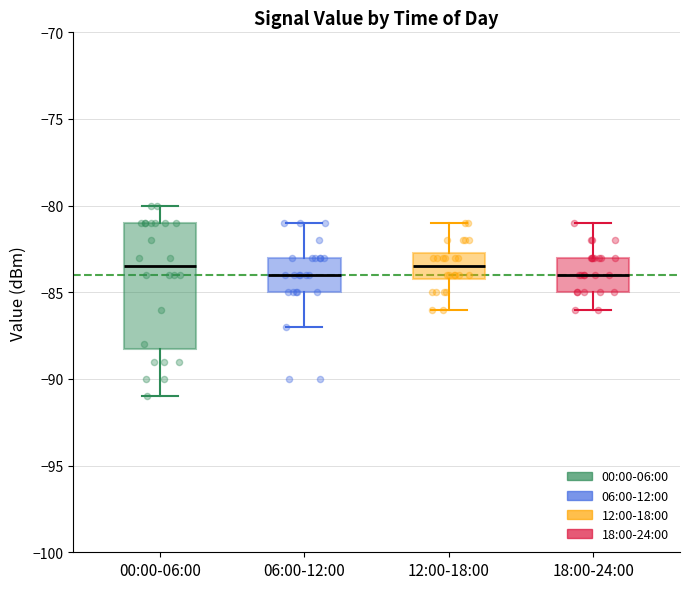

Where is the upper edge of the box for 18:00-24:00 on the y-axis? The values are not printed on the chart, so give them approximately, as read against the axis.

-83.0